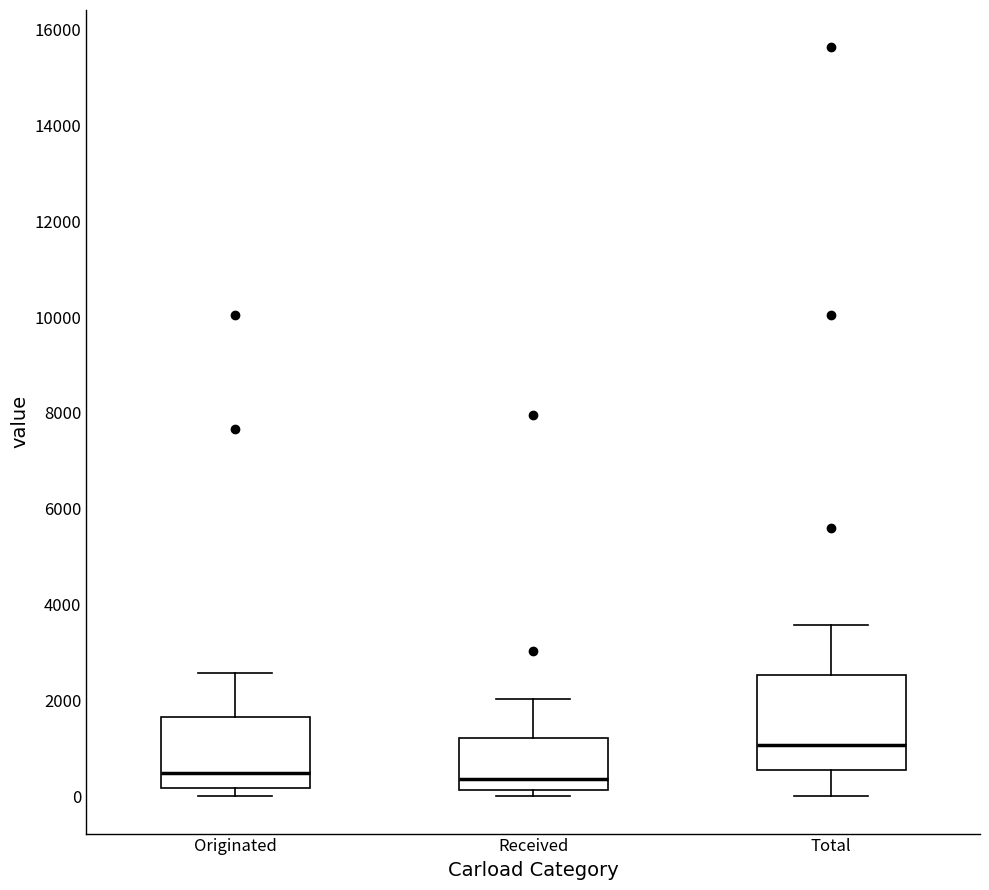

Reading left to right, transcribe this box plot: for each box, give where its median line is, the range the box spans, and where its two whiskers end, as read against the y-axis. The values are not printed on the chart, so give them approximately, as read against the axis.

Originated: median 400, box 200 to 1600, whiskers 0 to 2600
Received: median 400, box 200 to 1200, whiskers 0 to 2000
Total: median 1000, box 600 to 2600, whiskers 0 to 3600